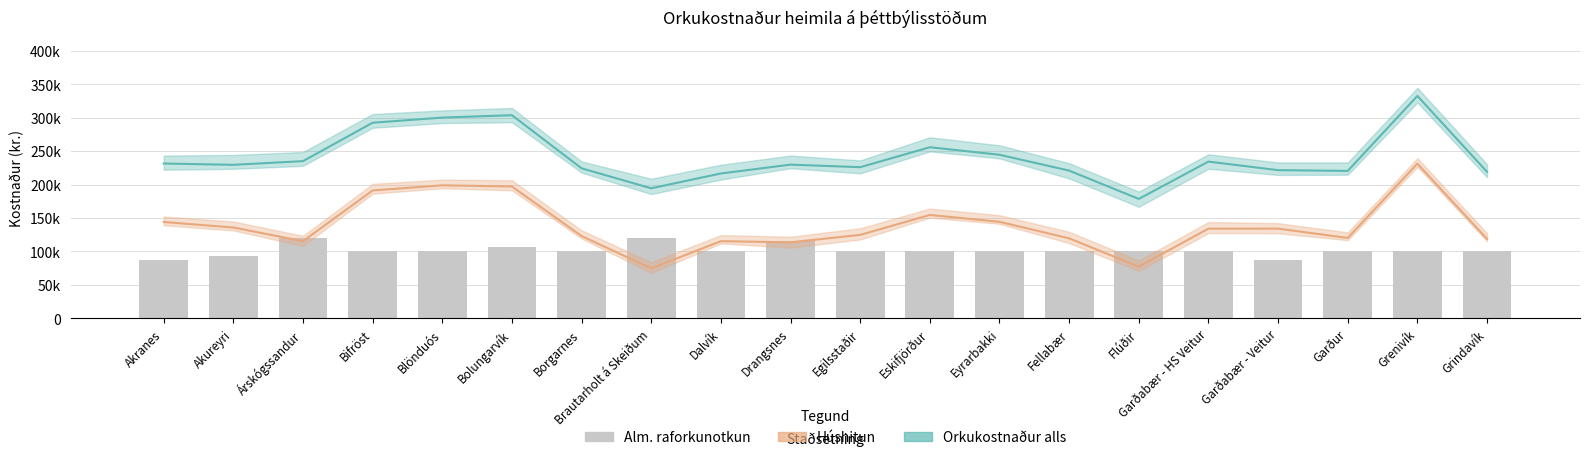

Are the bars grouped side by side (vs. stacked)?

No